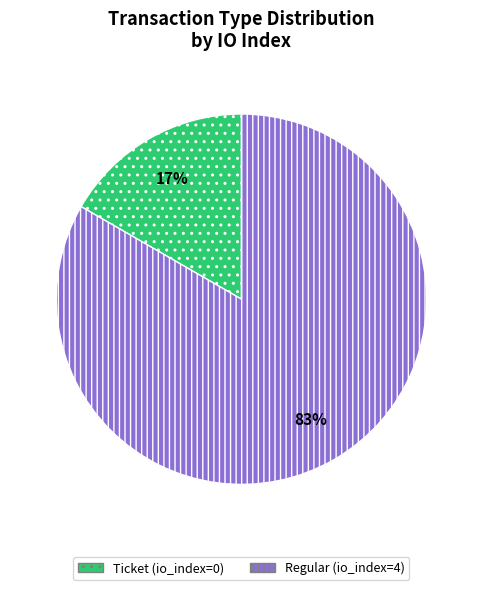

Is there a majority slice in this chart?

Yes